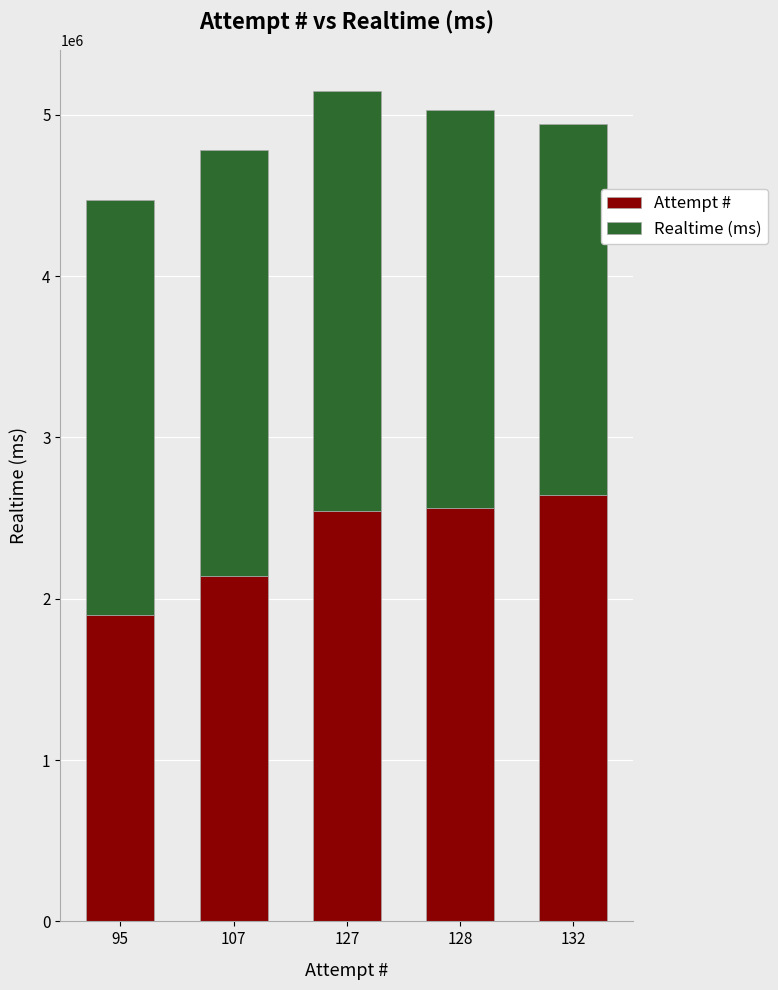

What is the total value across all series at 132?

4944525.0